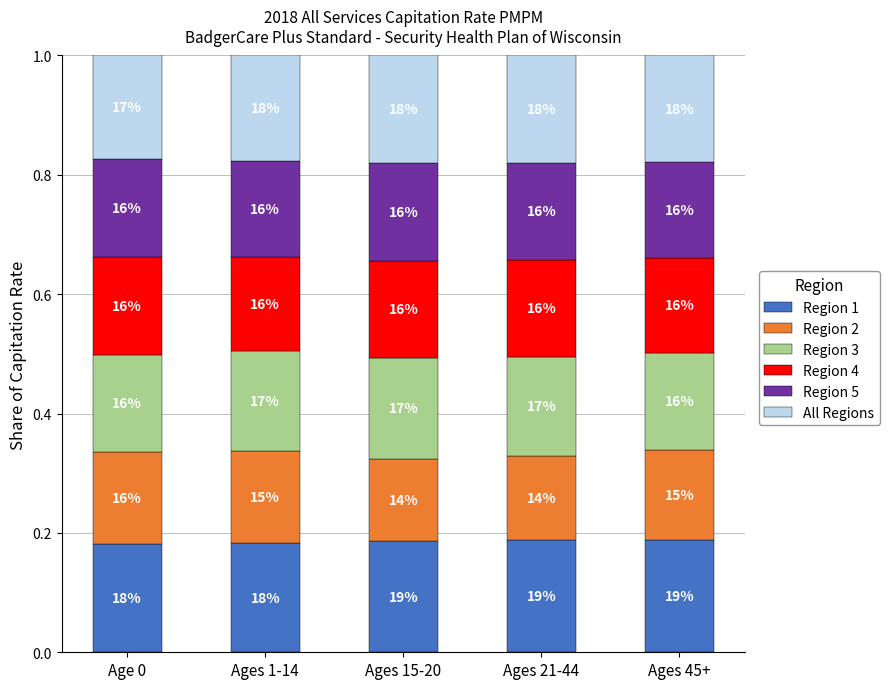

How many bars are there in total?

5